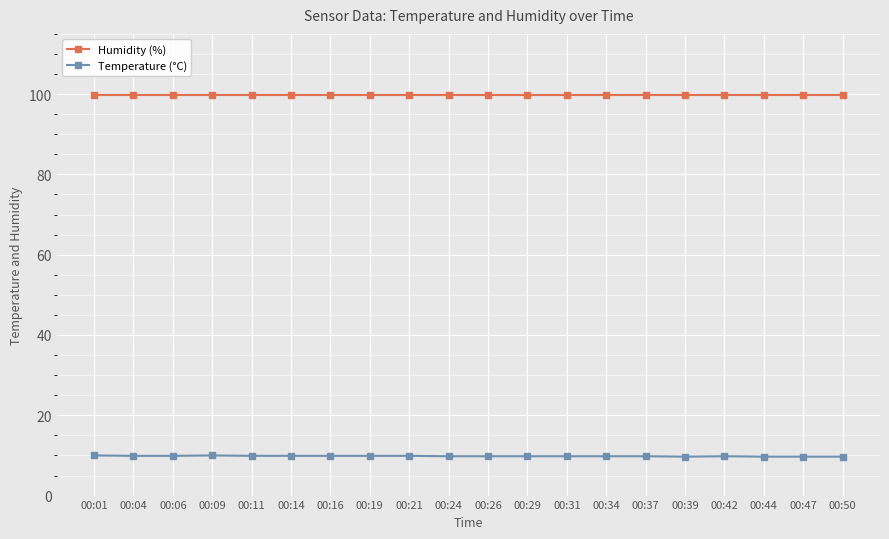

Which series has the largest total across all categories?

Humidity (%)